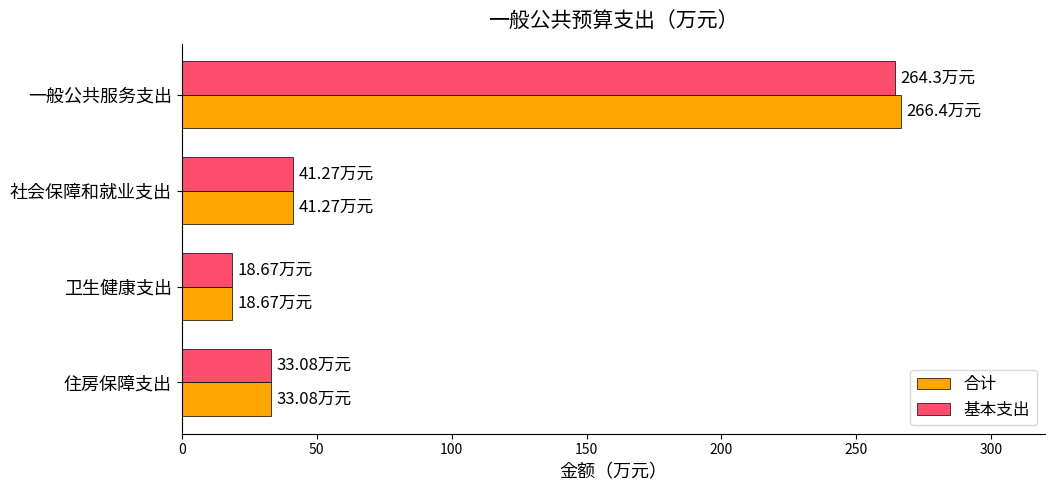

What is the sum of all 基本支出 values?

357.3